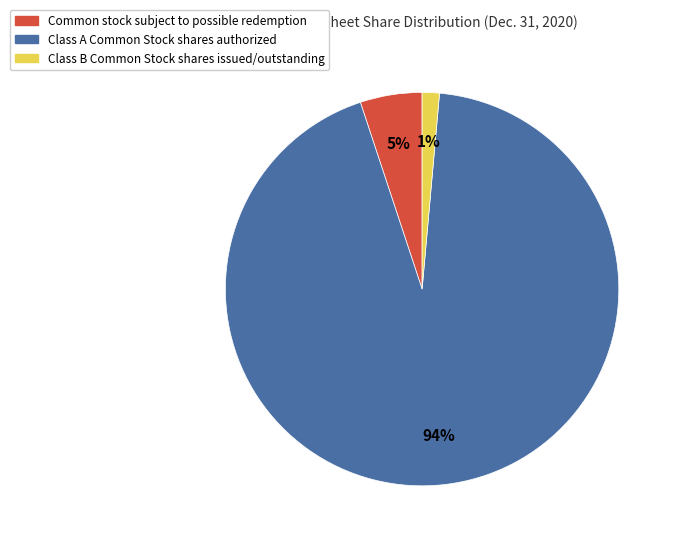

Combined, do Class A Common Stock shares authorized and Common stock subject to possible redemption account for over 50%?

Yes